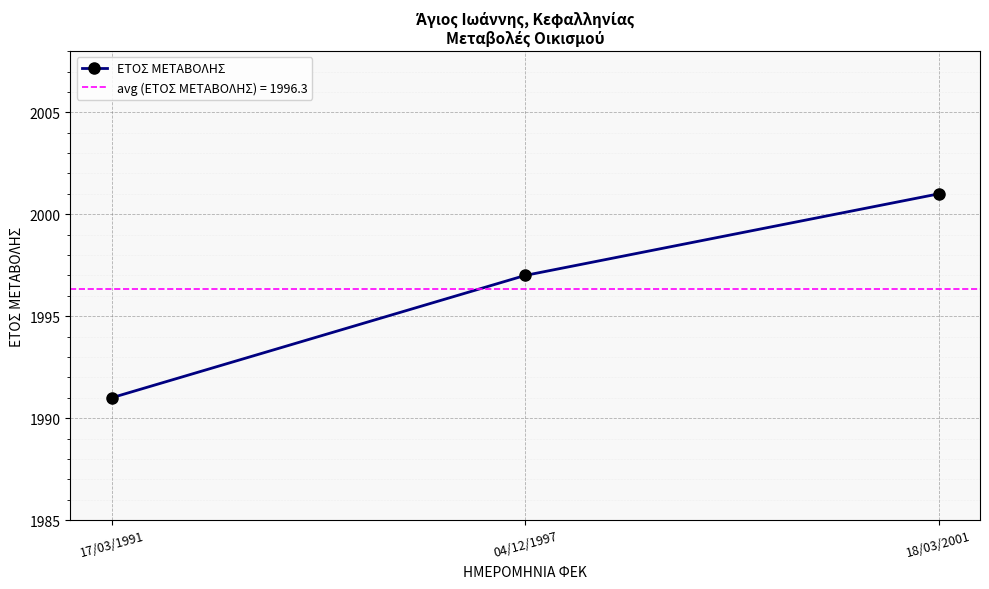

What is the change in value from 17/03/1991 to 04/12/1997?

+6